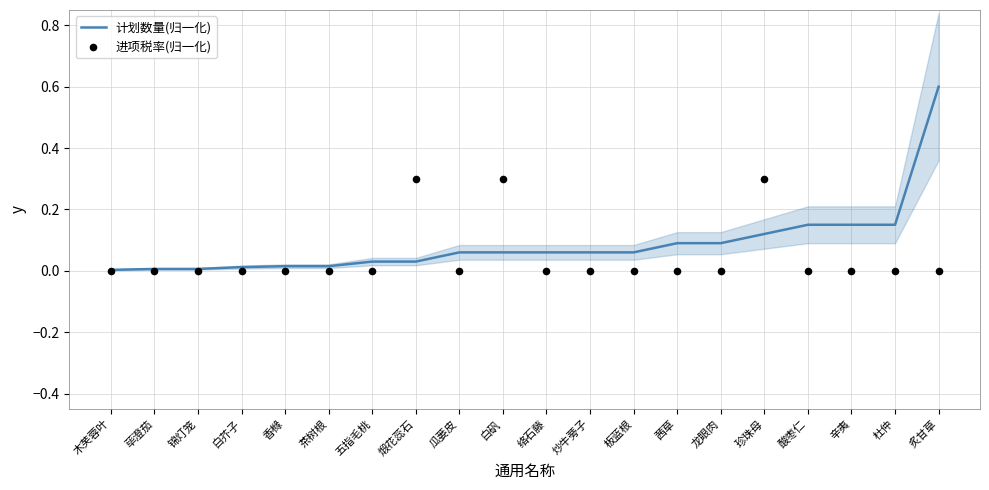

At which category is the sum across all series the highest?

炙甘草